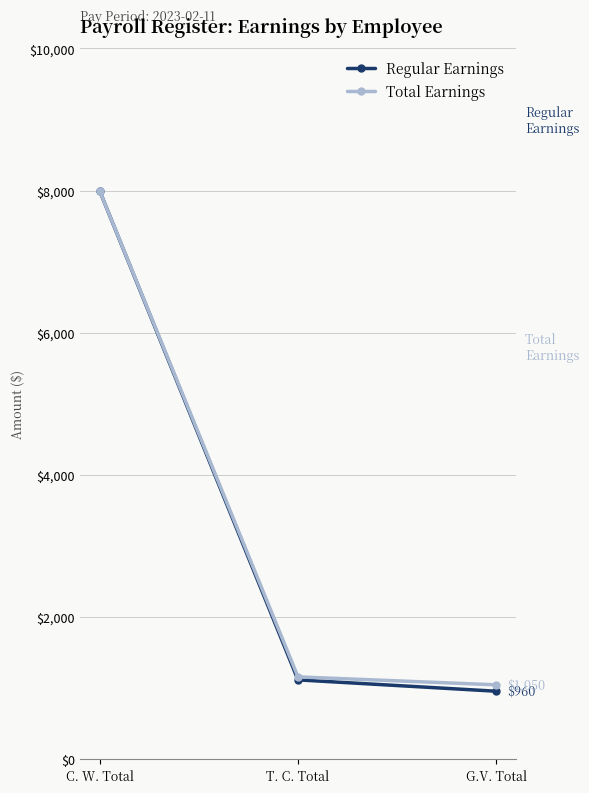

What is the label of the 2nd point from the left?

T. C. Total